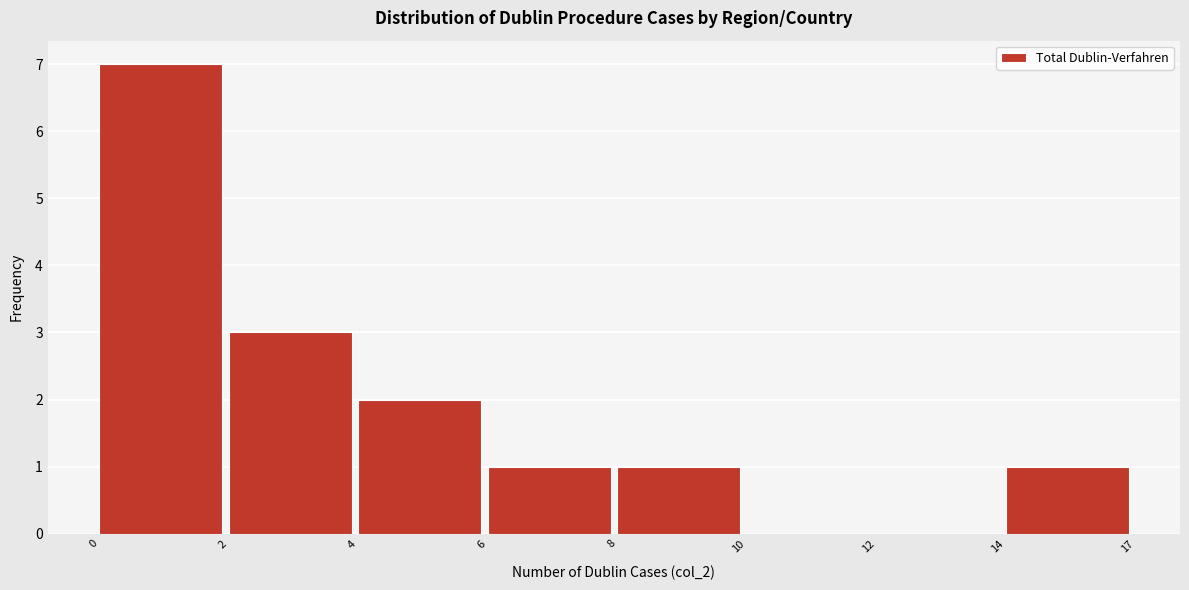

Reading left to right, list all the values displayed in this chart.

0=7	2=3	4=2	6=1	8=1	10=0	12=0	14=1